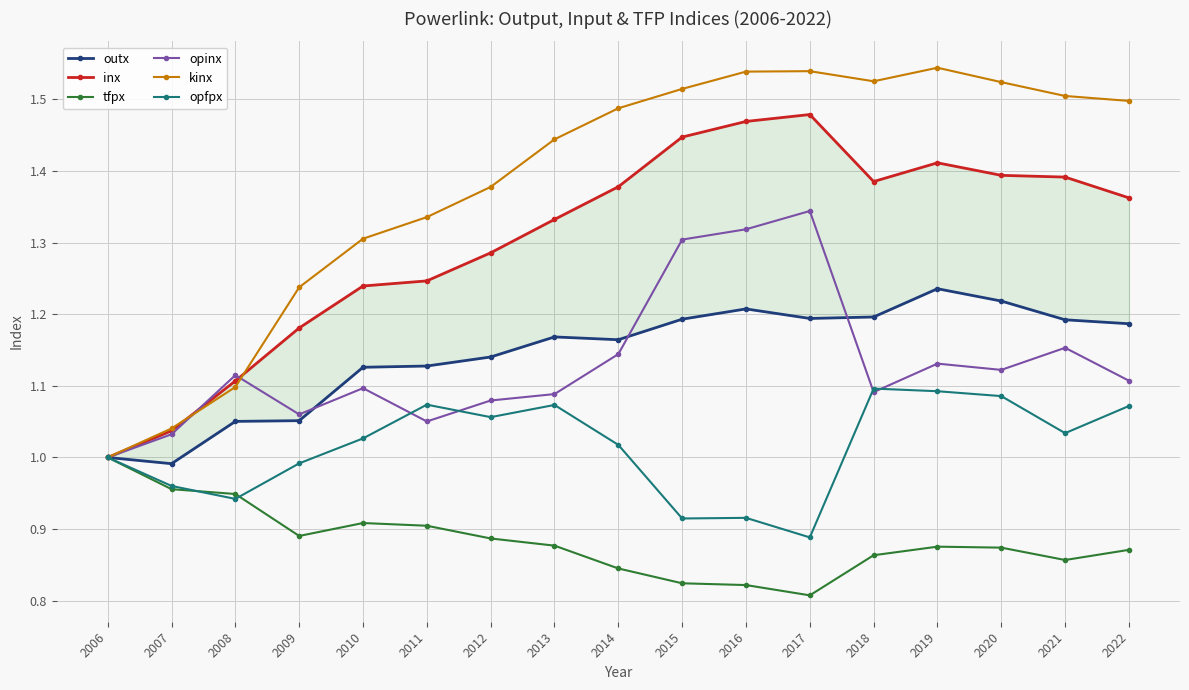

In tfpx, how many points are lower than both neighbors (excluding endpoints)?

3